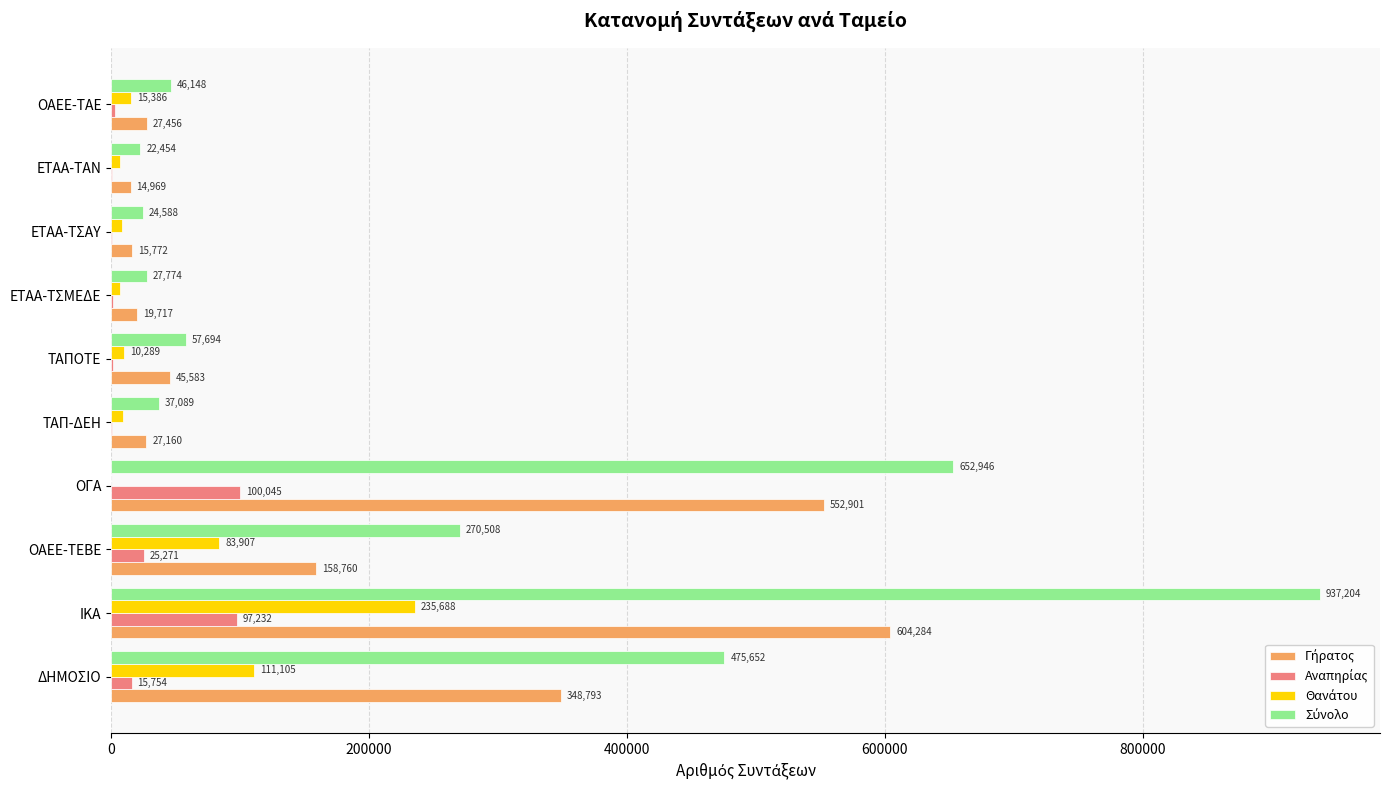

At which category does the chart reach its peak across all series?

ΙΚΑ